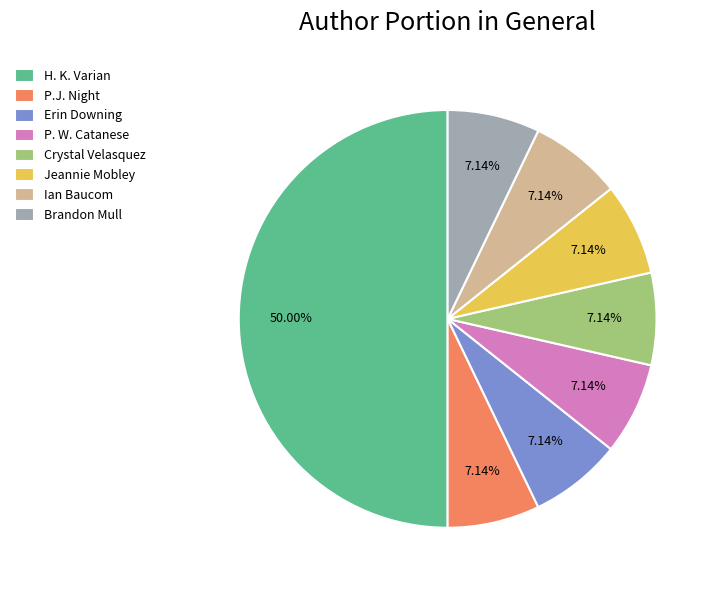

Approximately how many times larger is the value at Erin Downing compared to P. W. Catanese?

1.0